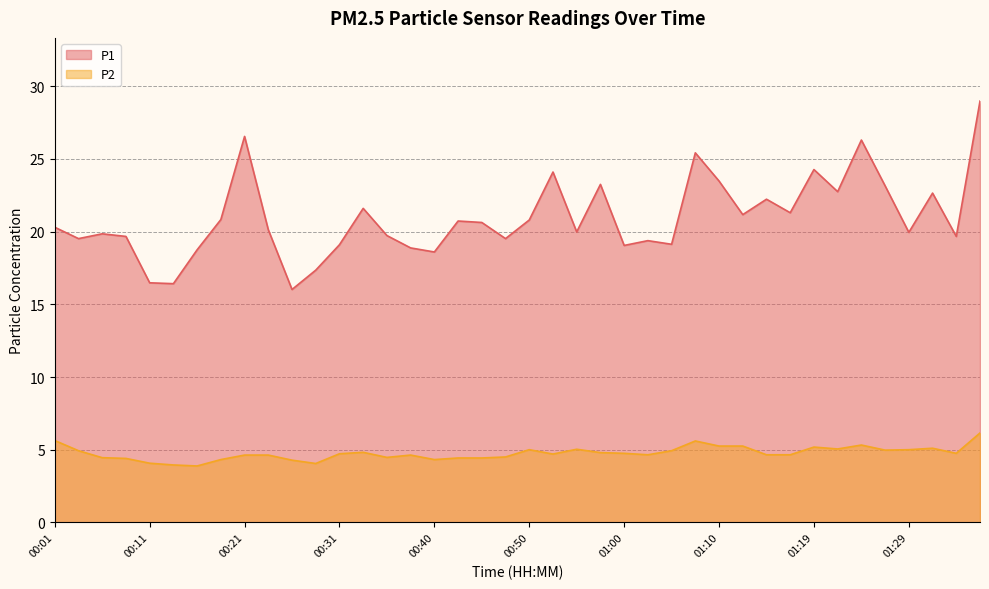

In P2, how many points are higher than both neighbors (excluding endpoints)?

8